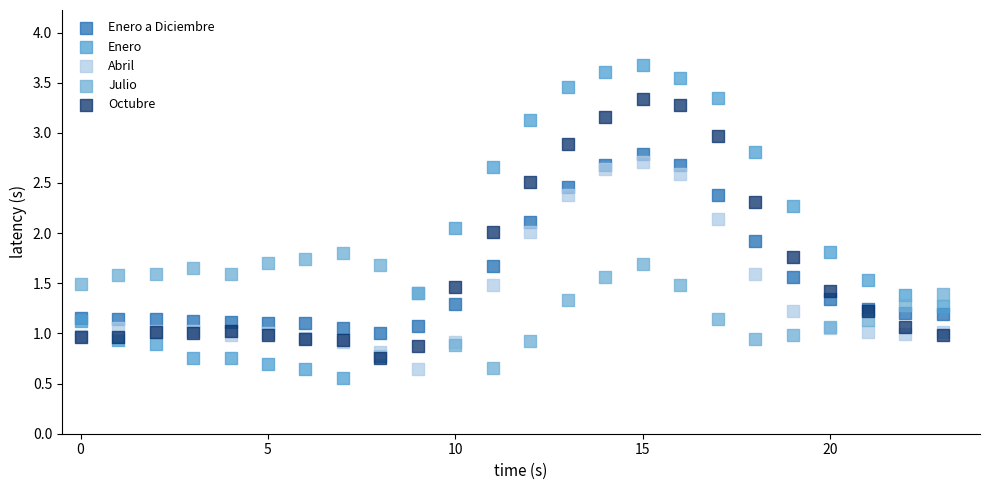

Which series reaches the minimum Y coordinate?

Enero